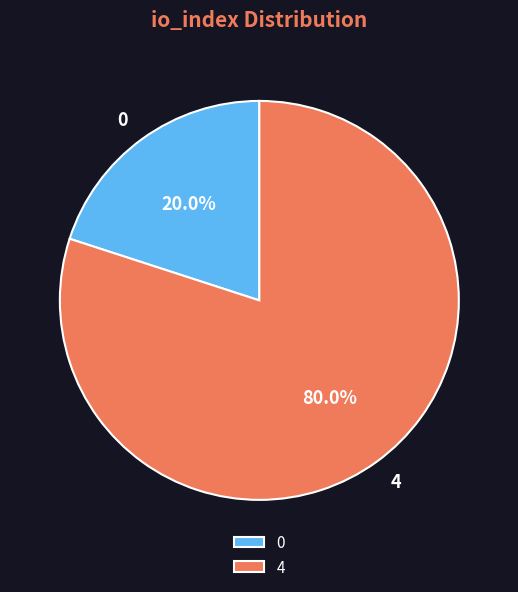

Is it true that 0 is 20% of the pie?

True